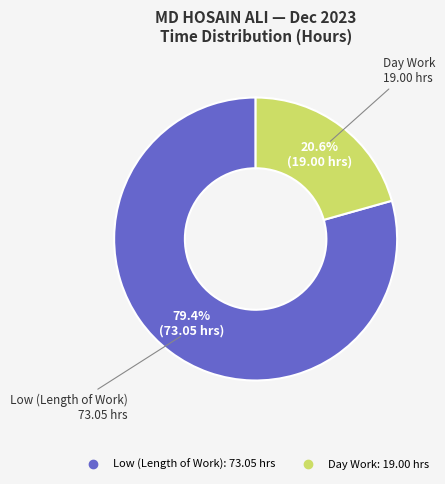

Does any single category account for the majority?

Yes